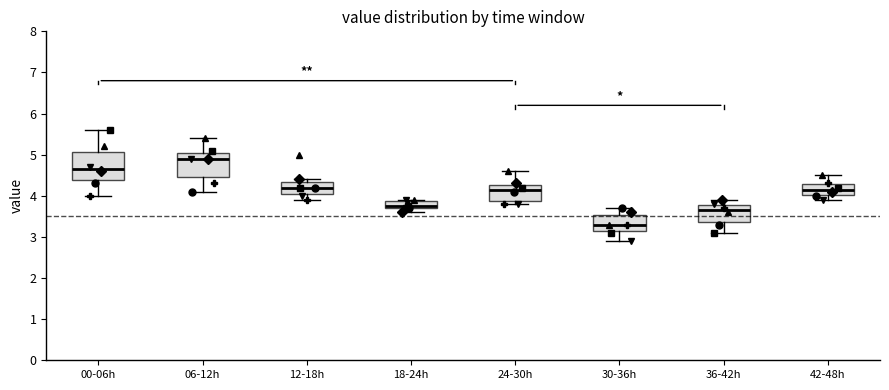

Where is the upper edge of the box for 06-12h on the y-axis? The values are not printed on the chart, so give them approximately, as read against the axis.

5.1